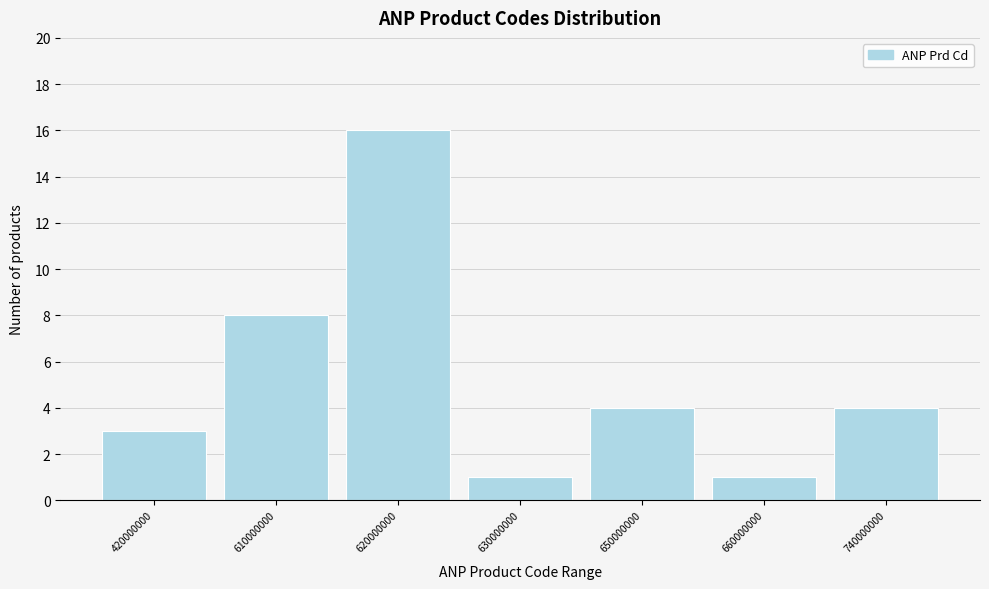

Reading left to right, what are all the values shown in this chart?

420000000=3	610000000=8	620000000=16	630000000=1	650000000=4	660000000=1	740000000=4